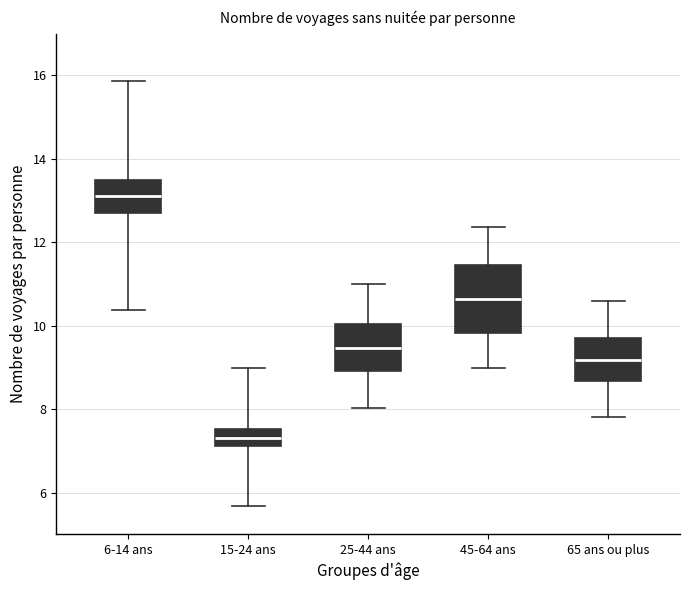

Which box is the tallest, from its lower edge to its upper edge?

45-64 ans